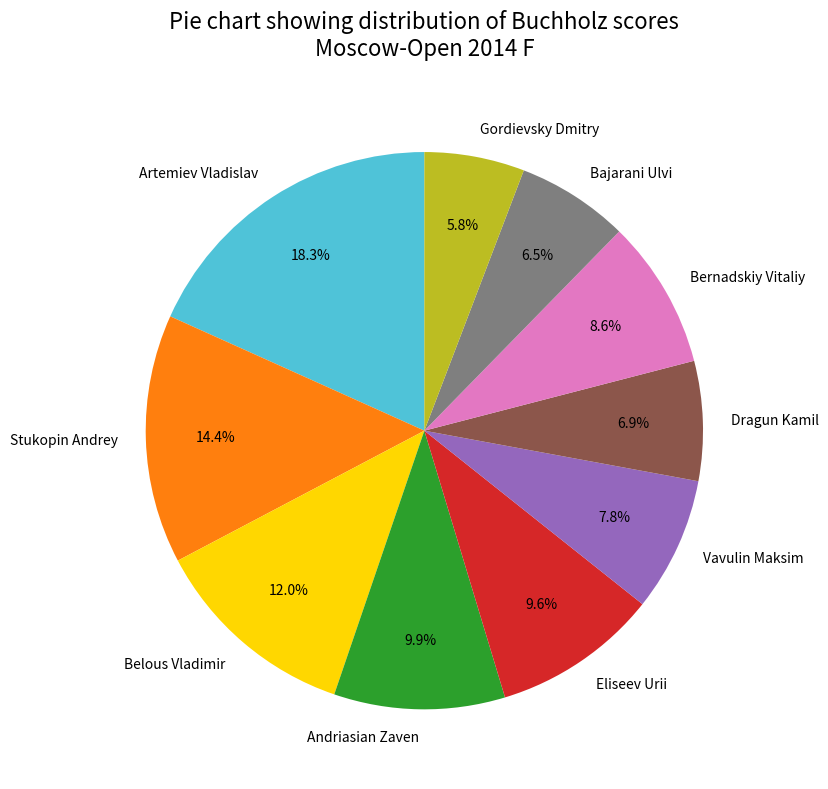

Is it true that Bajarani Ulvi is 1% of the pie?

False